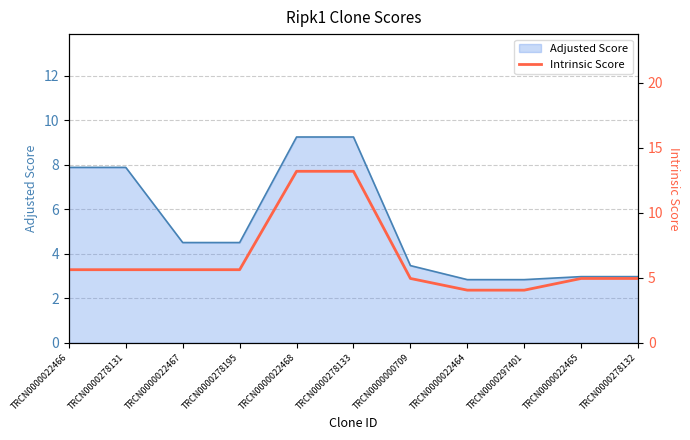

What is the sum of all values?

71.8